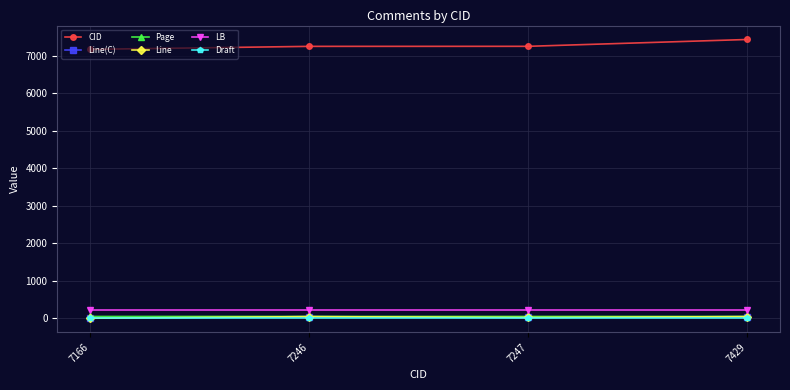

Does the chart have visible grid lines?

Yes